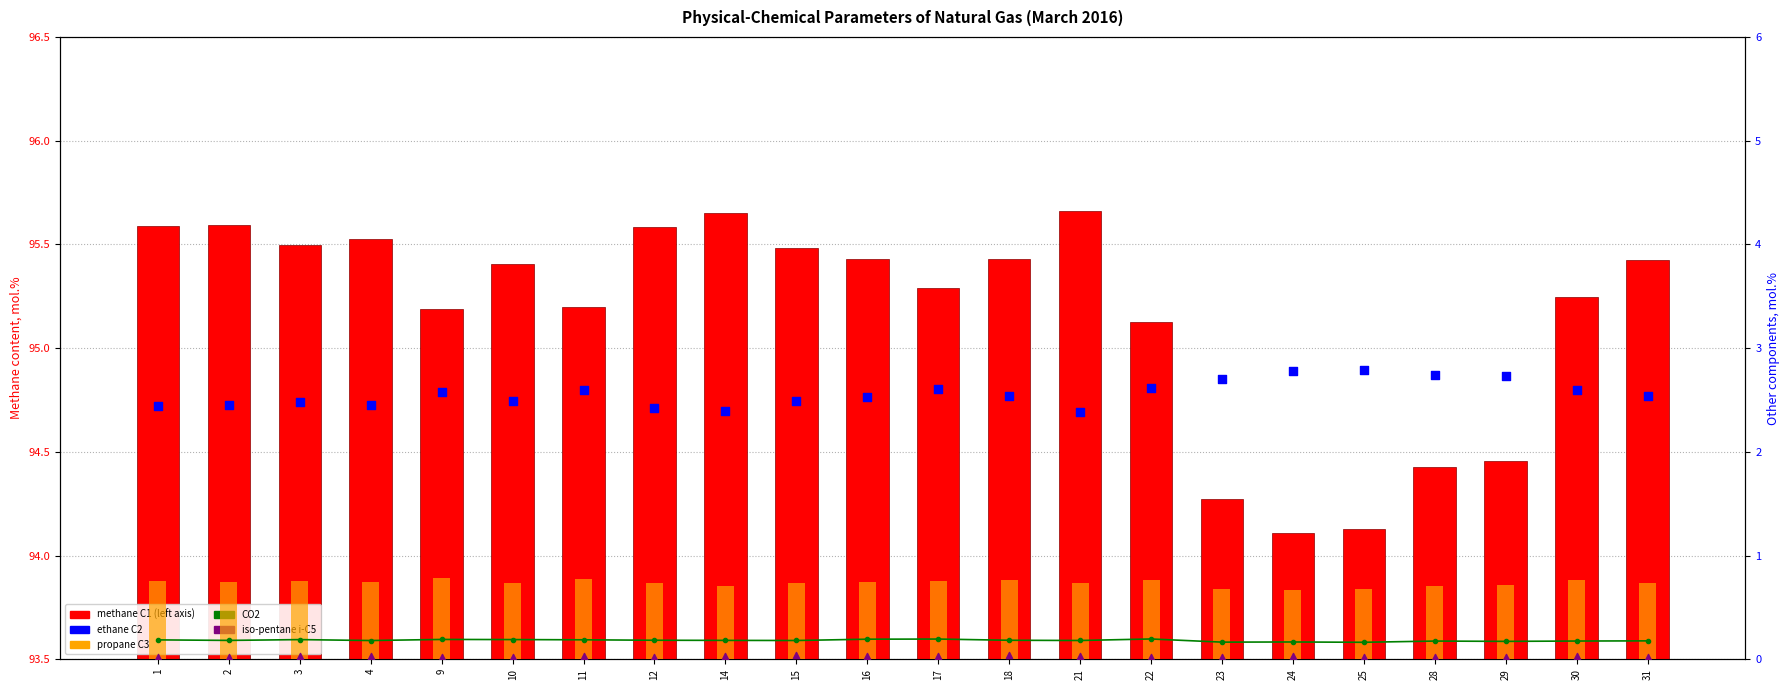

What are all the series names shown in the legend?

methane C1, CO2, propane C3, ethane C2, iso-pentane i-C5